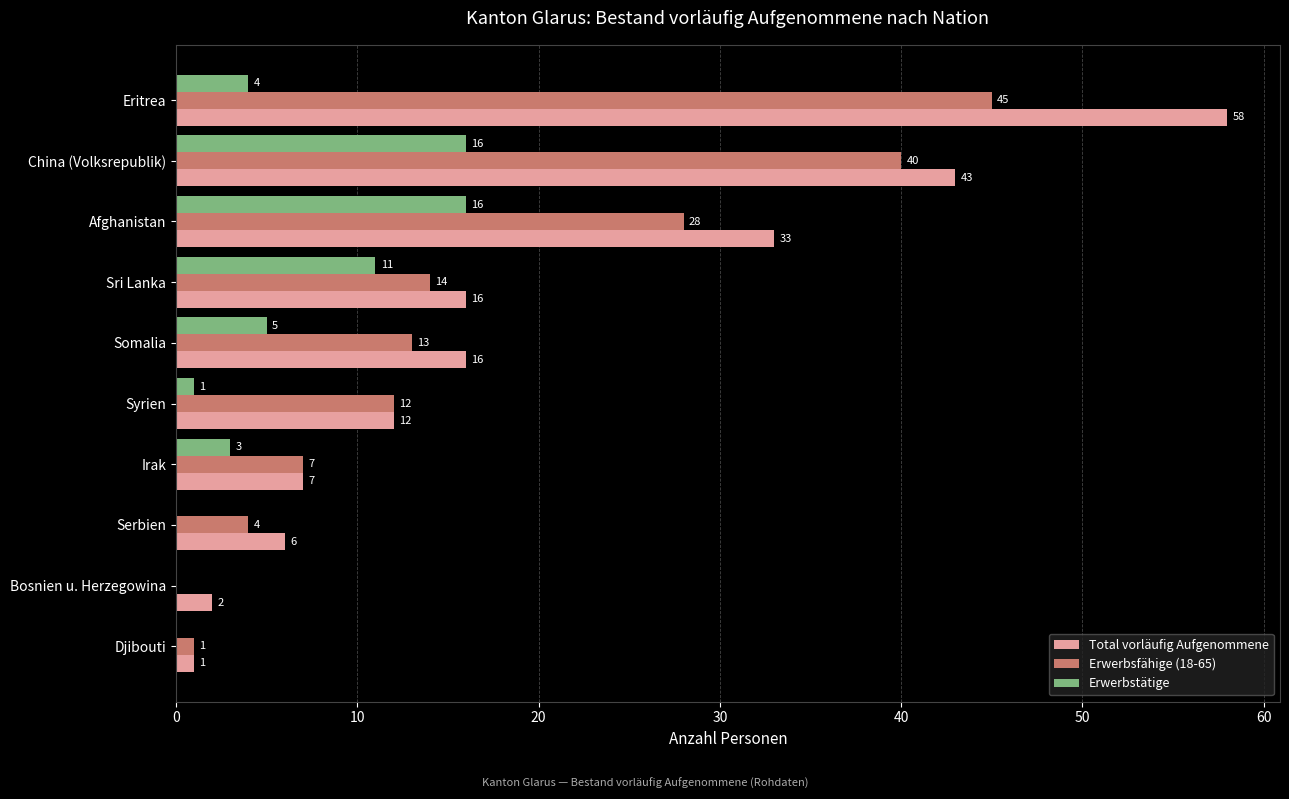

Count the number of categories in the chart.

10